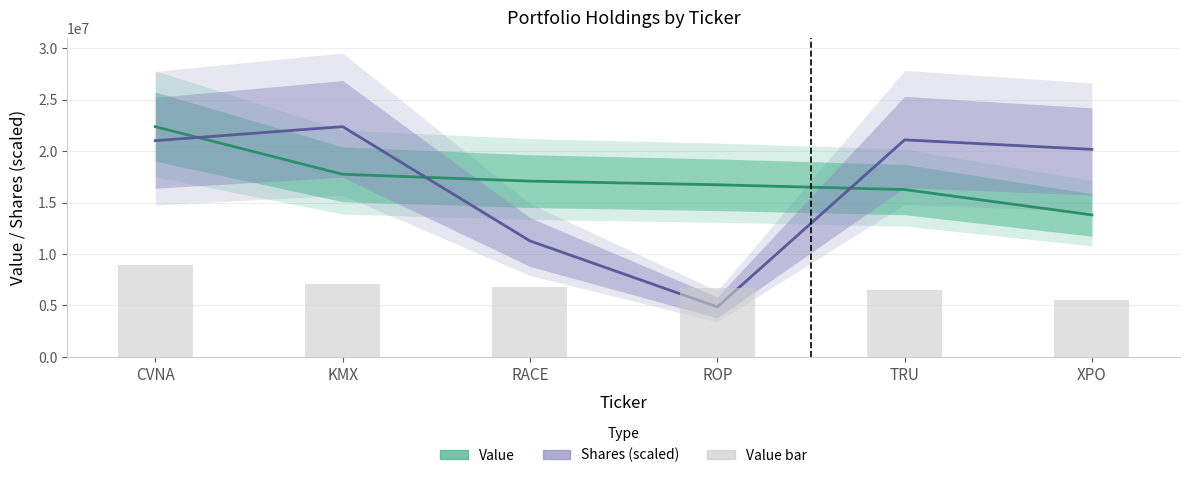

Where does the Value (bar) series first go above 6830800?

CVNA